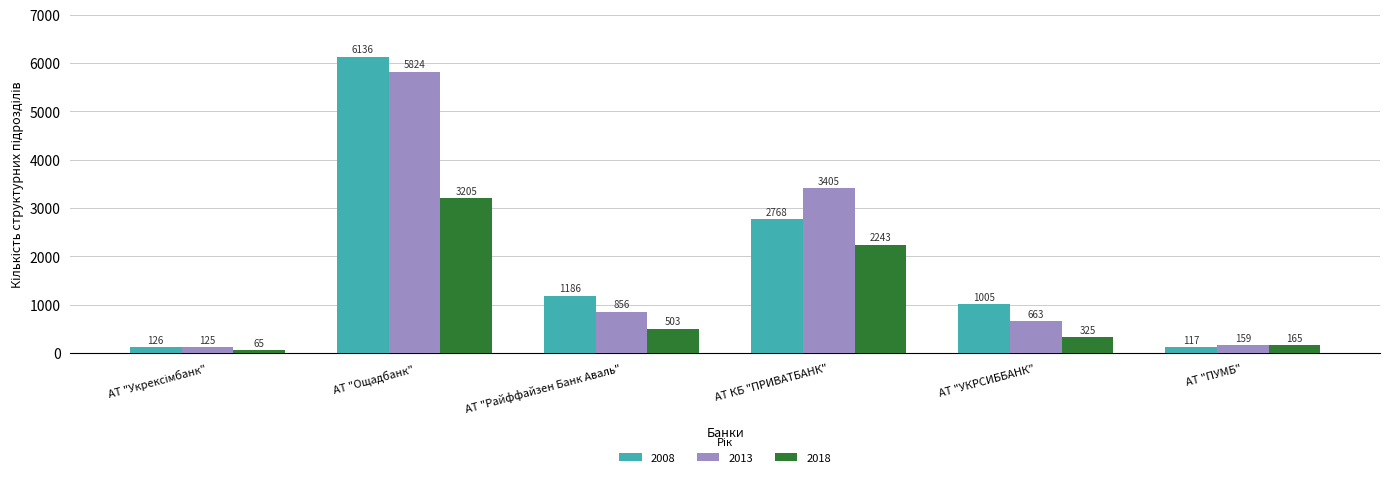

Which category has the highest value in the 2018 series?

АТ "Ощадбанк"